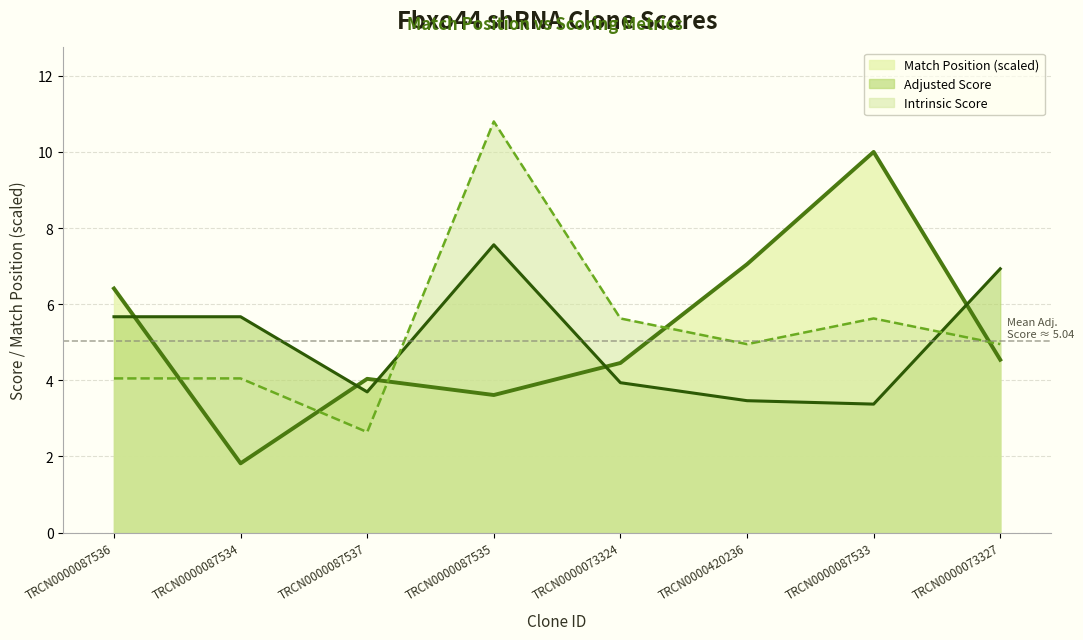

The value of Intrinsic Score at TRCN0000087536 is 5.6. True or false?

False